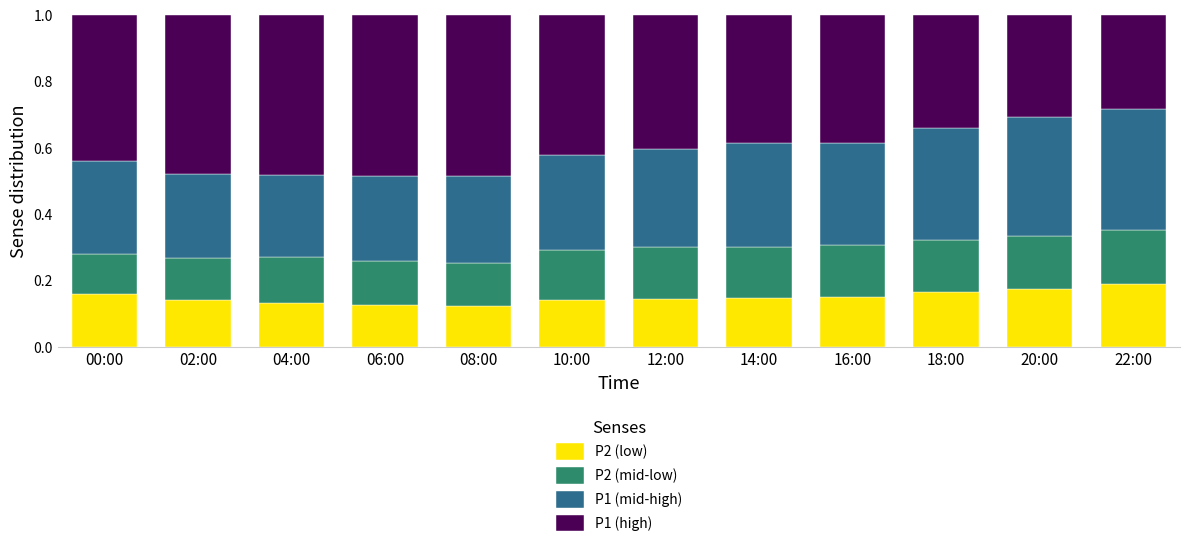

What are all the series names shown in the legend?

P2 (low), P2 (mid-low), P1 (mid-high), P1 (high)